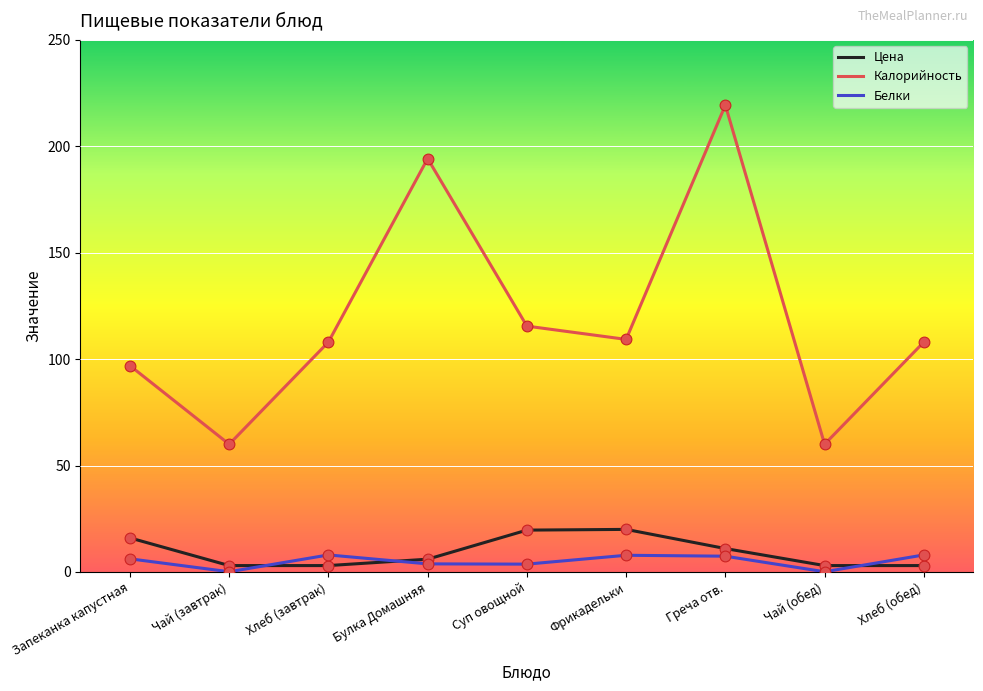

Which series changed the most between Запеканка капустная and Булка Домашняя?

Калорийность